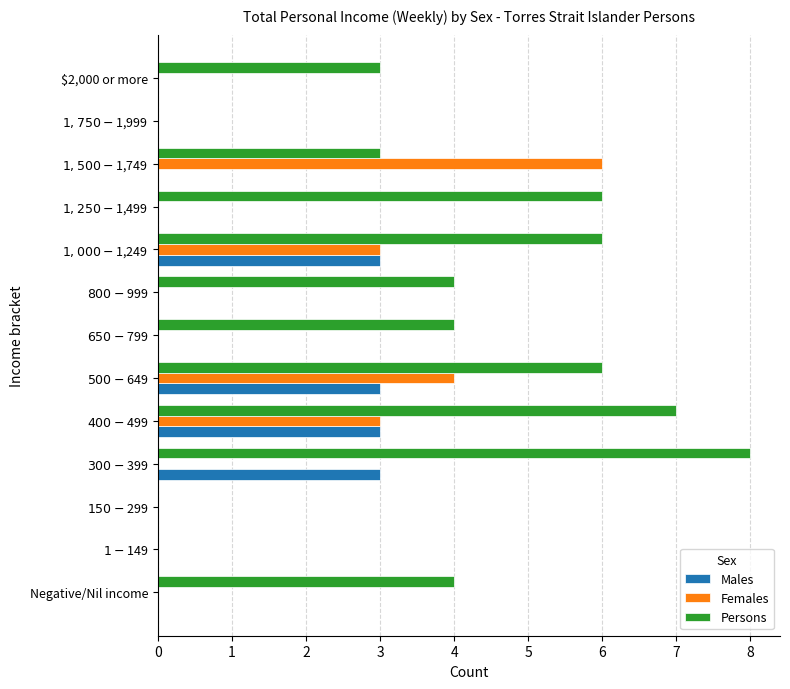

What is the sum of all Females values?

16